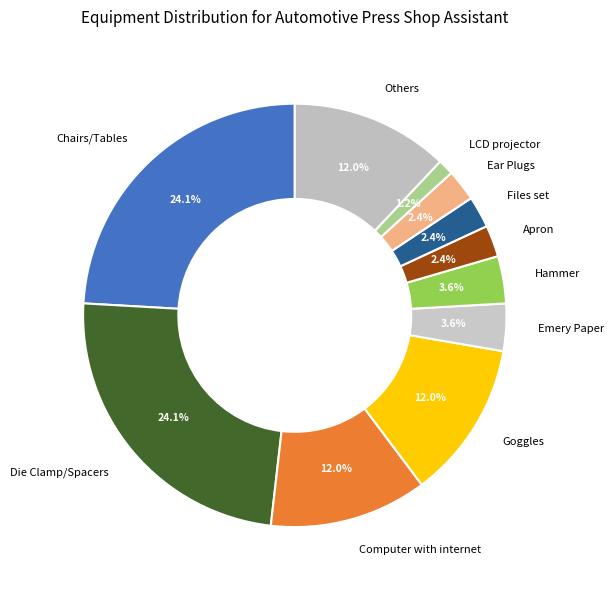

To the nearest percent, what portion does Die Clamp/Spacers represent?

24%